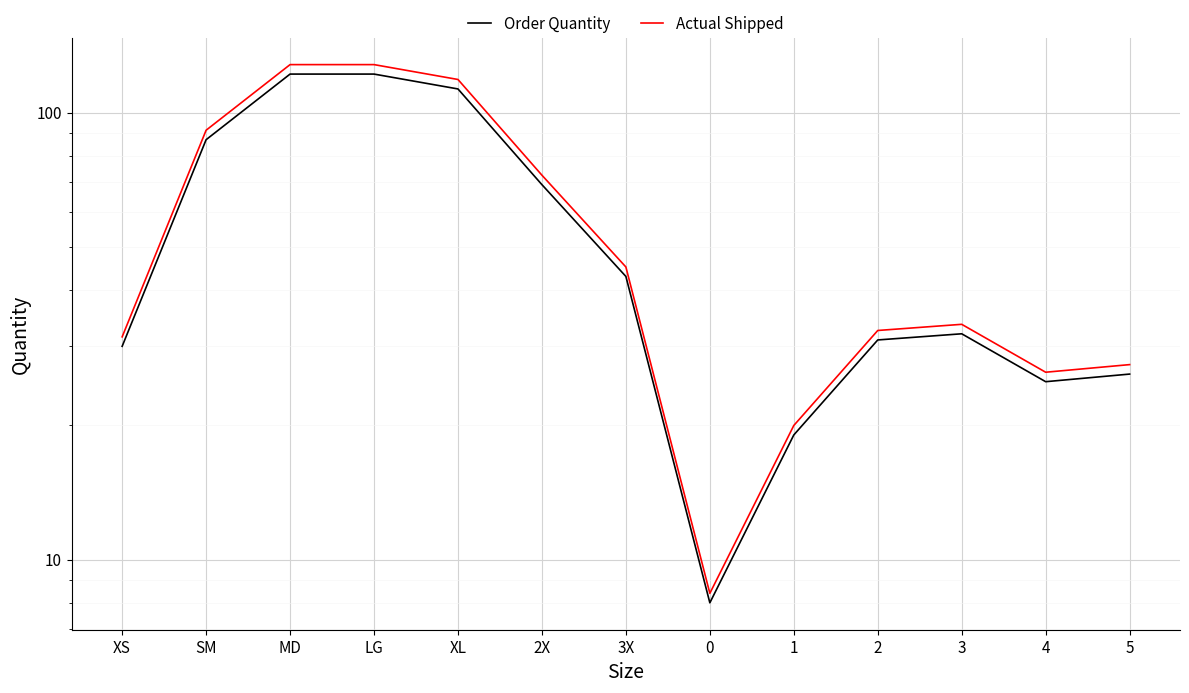

In Order Quantity, how many points are higher than both neighbors (excluding endpoints)?

1